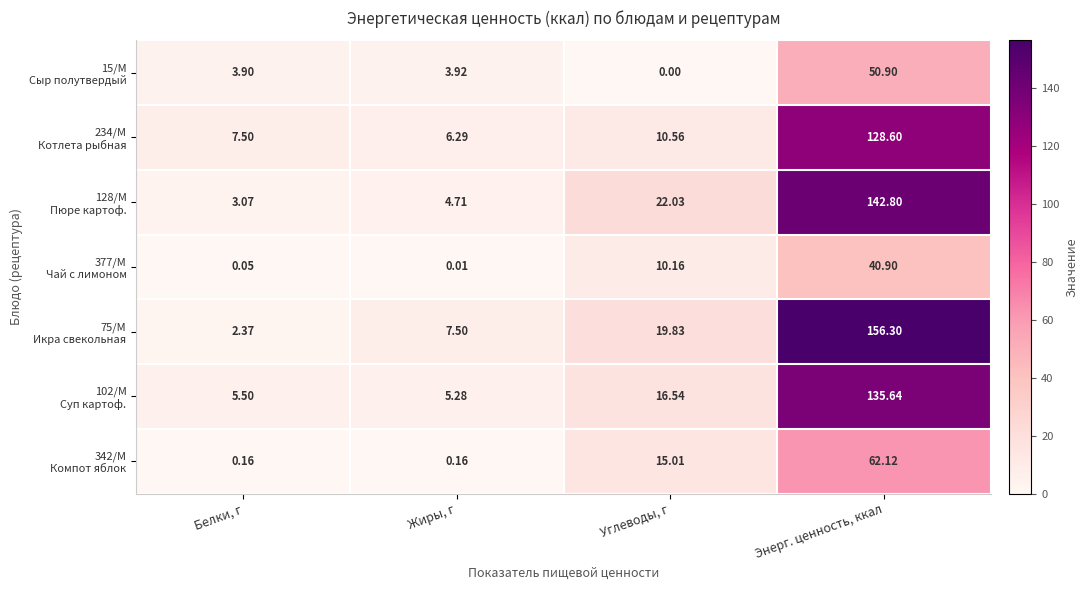

Which label corresponds to the smallest value in the chart?

Углеводы, г